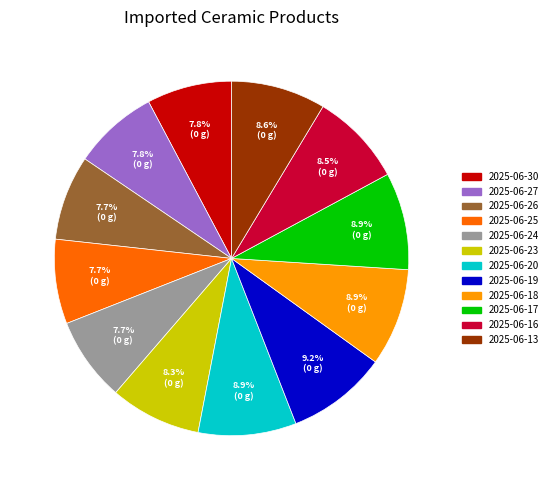

Is 2025-06-19 the majority of the pie?

No